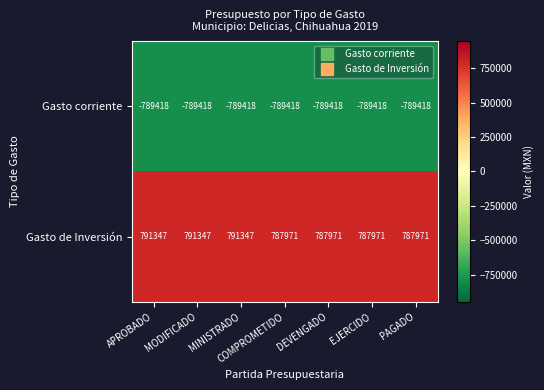

At PAGADO, list the series in order from largest to smallest.

Gasto de Inversión, Gasto corriente